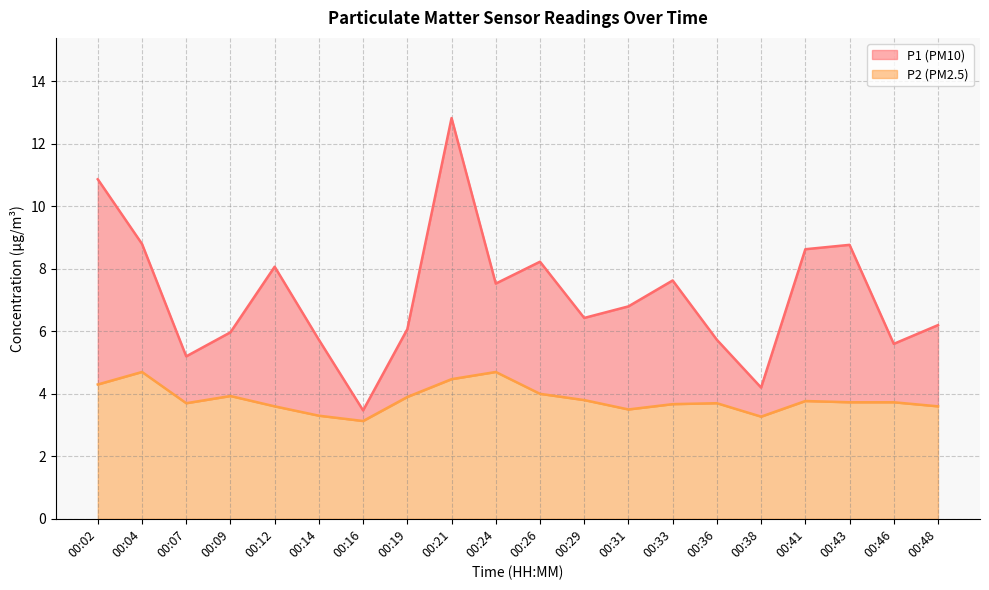

What is the difference between the highest and lowest values at 00:19?

2.2